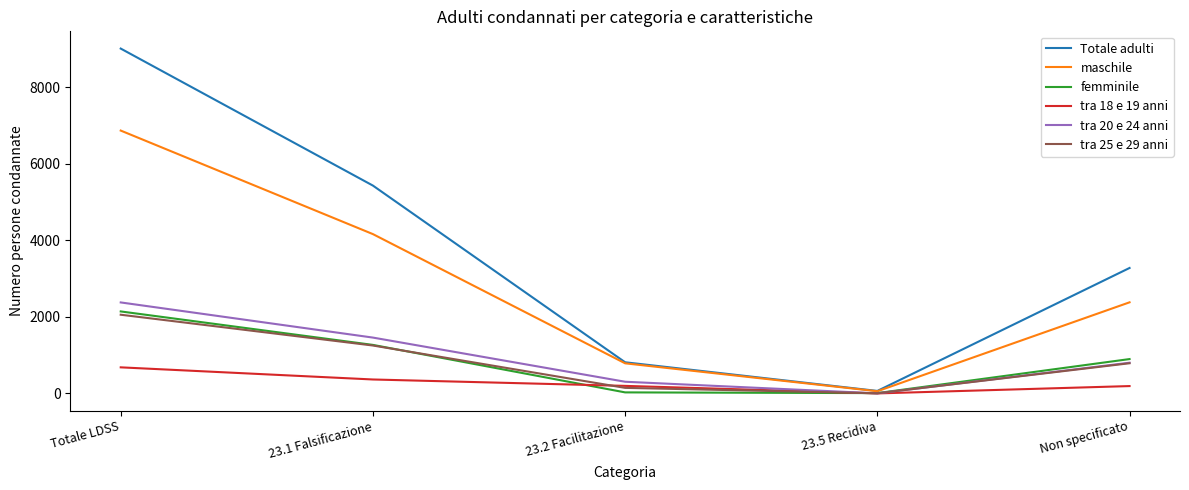

What is the greatest value displayed?

9005